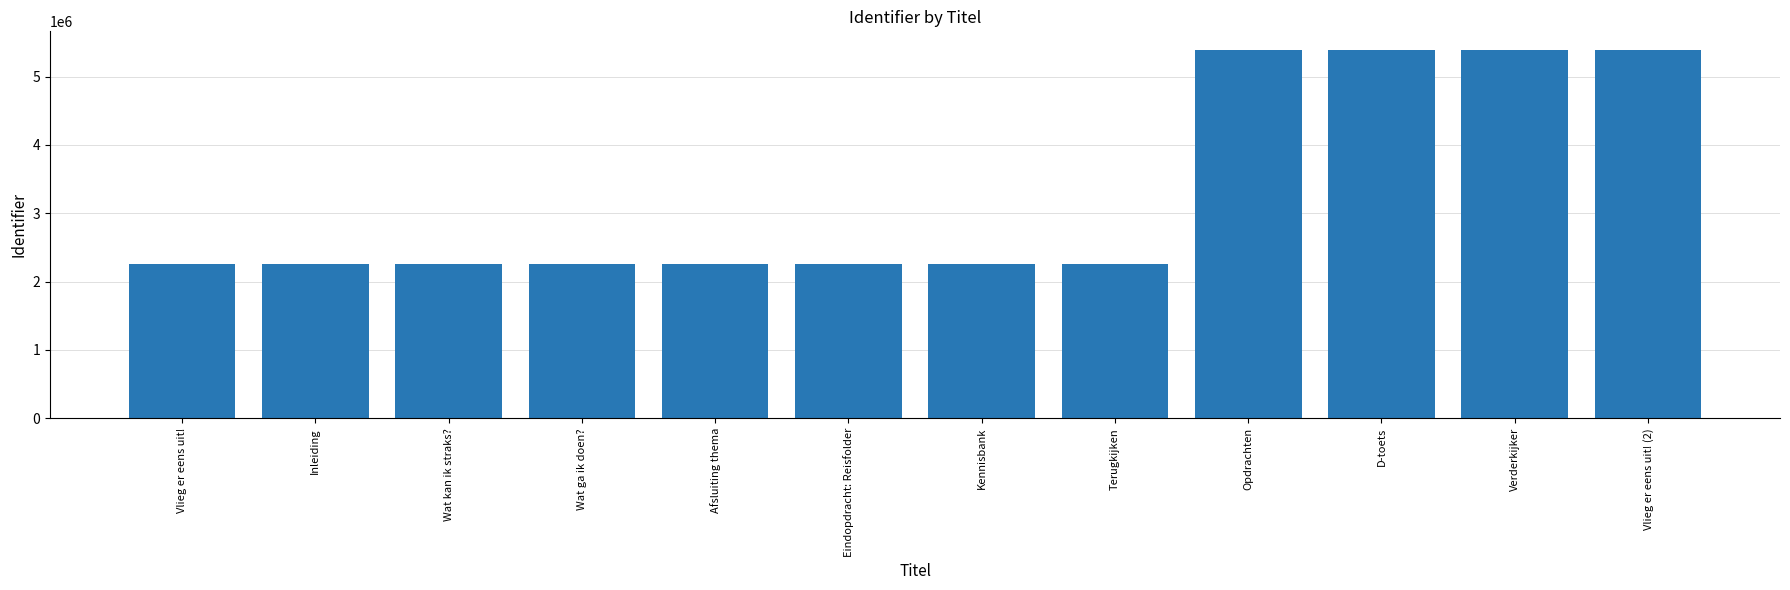

Does the chart contain any negative values?

No